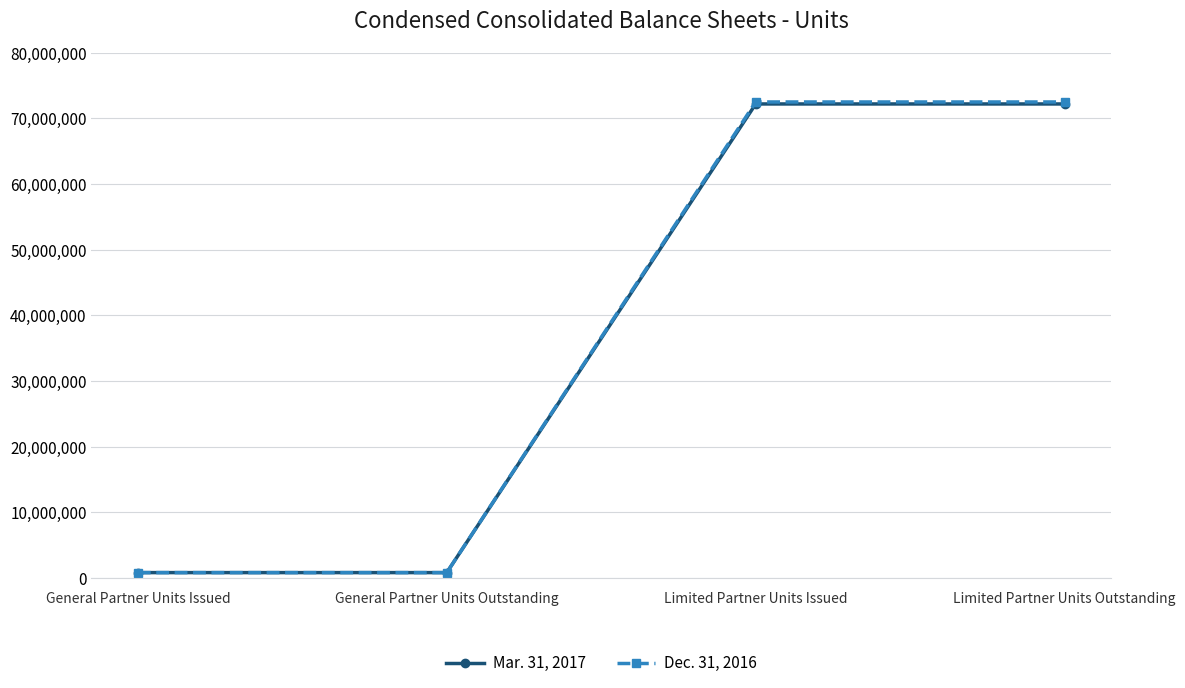

What position from the left is Limited Partner Units Outstanding?

4